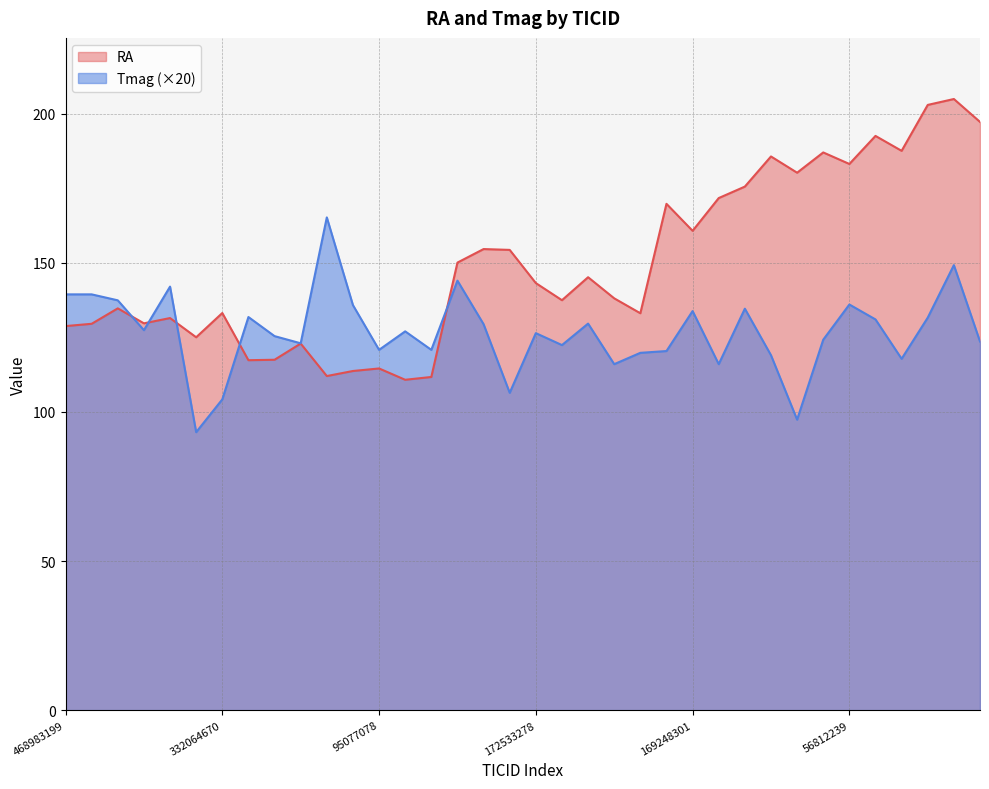

List the series in order of their peak value, highest first.

RA, Tmag (×20)